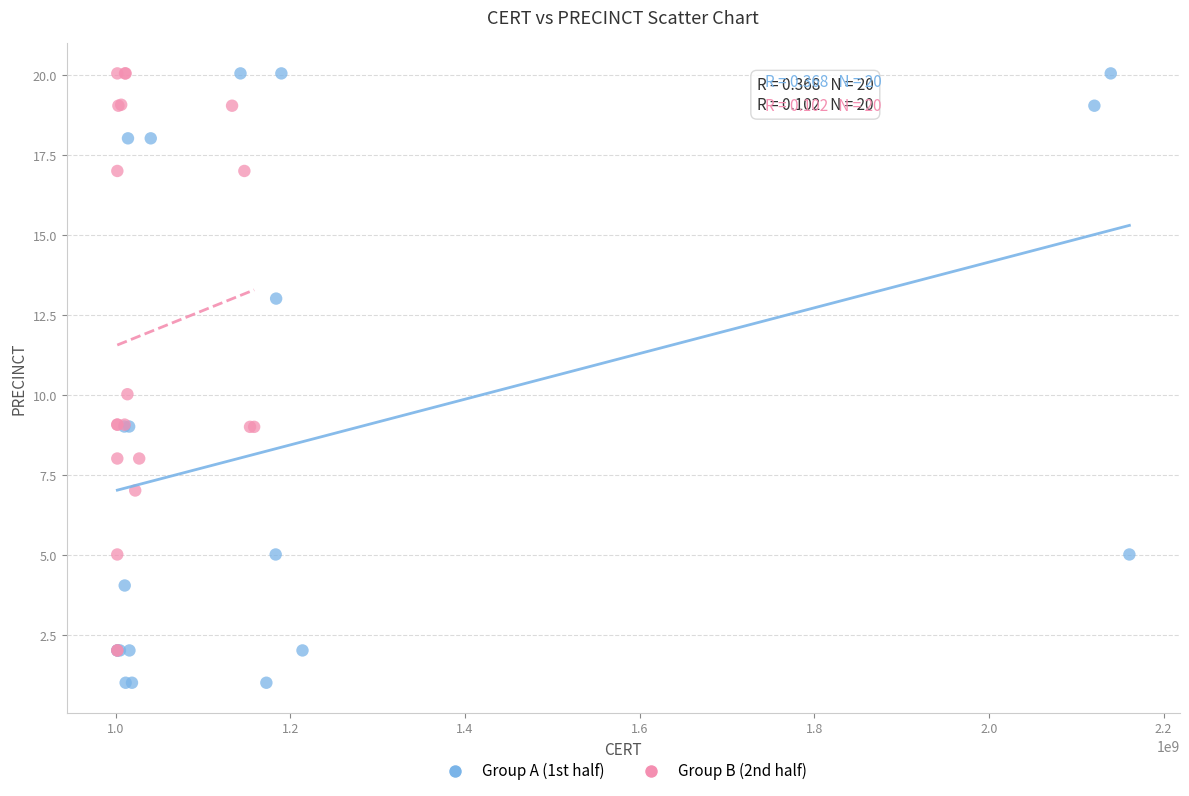

Which series has the largest Y range (max minus min)?

Group A (1st half)